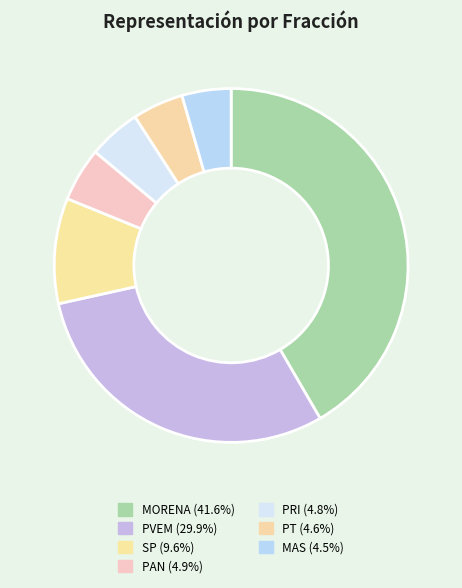

Do MAS and PRI together represent more than half of the pie?

No